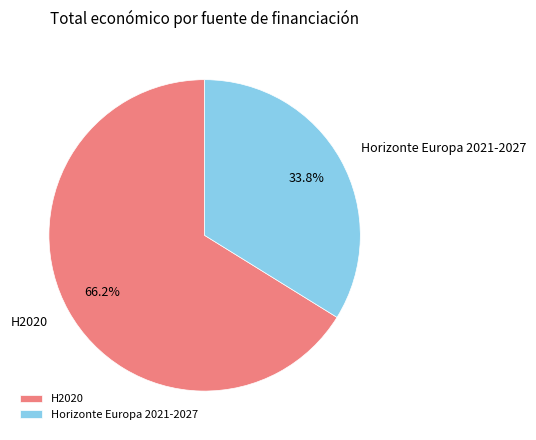

What is the largest slice in the pie chart?

H2020